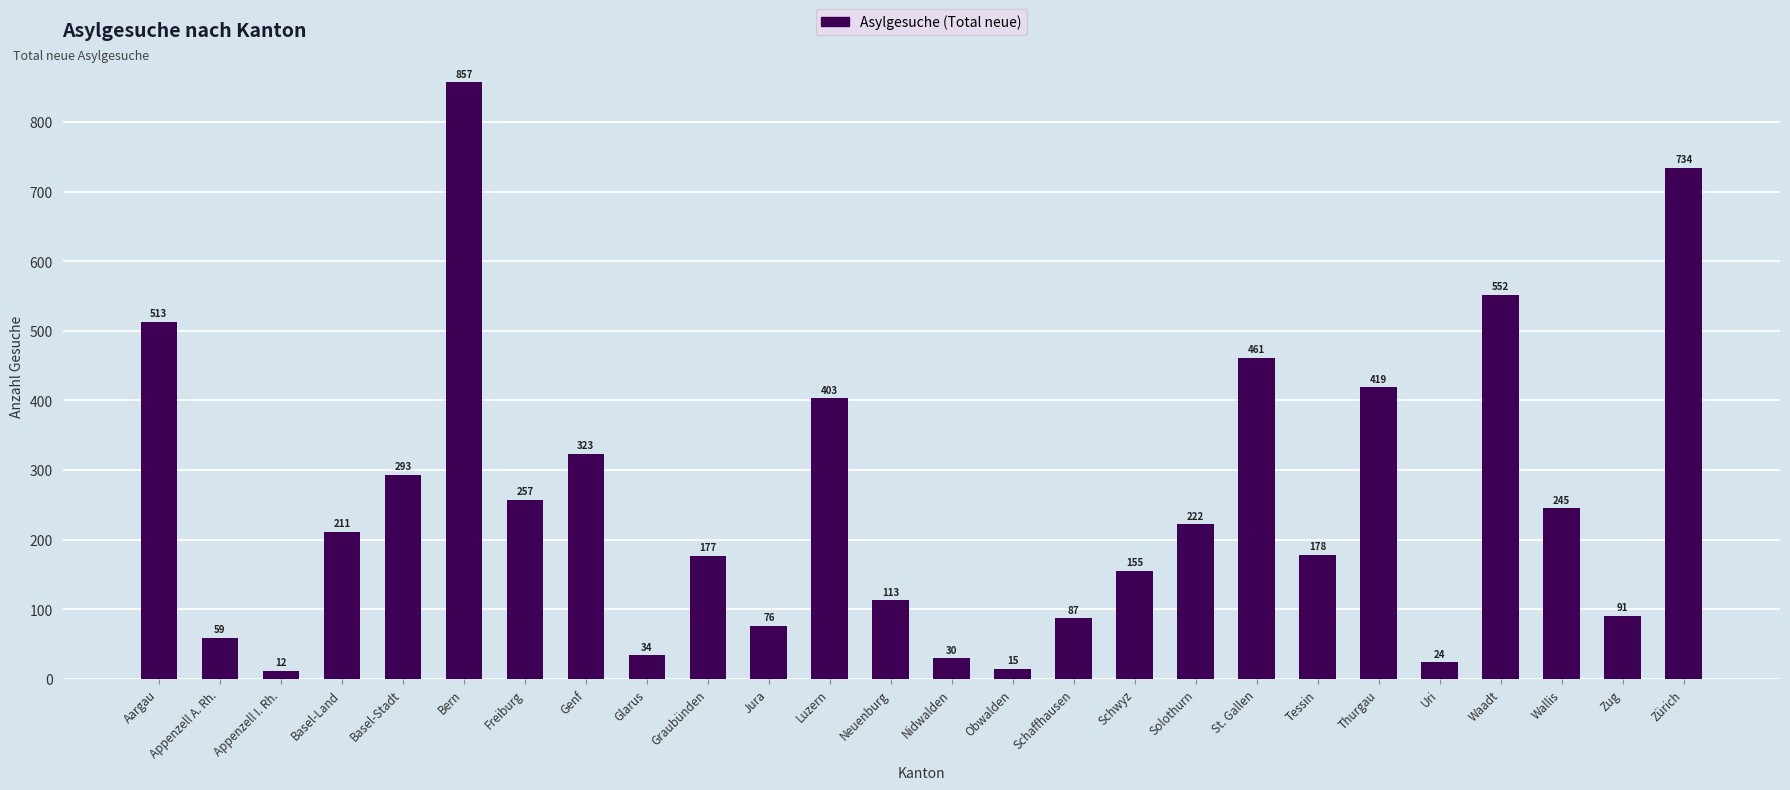

What is the maximum value shown in the chart?

857